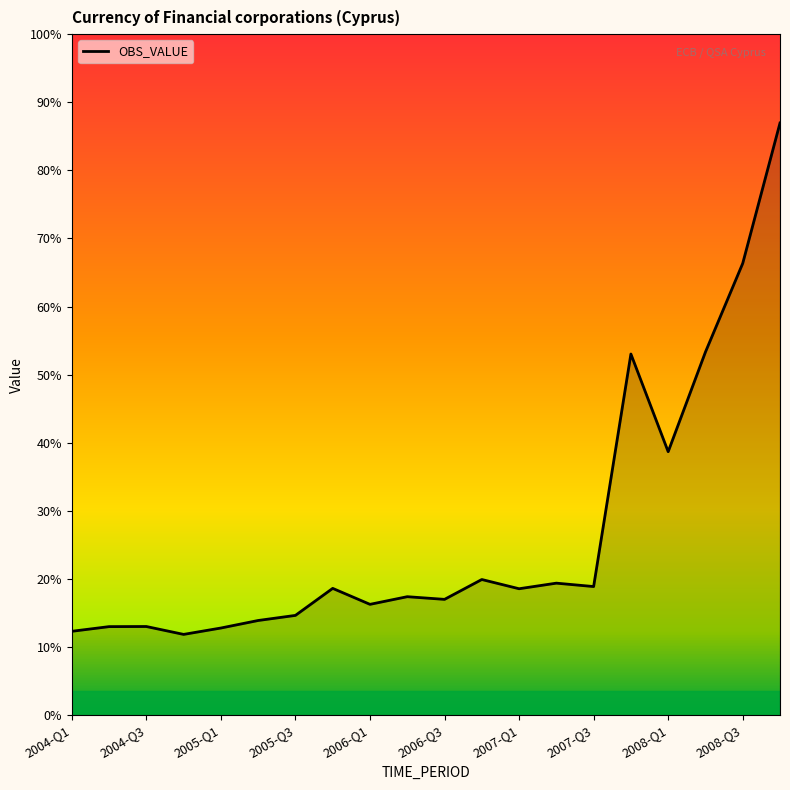

Does the chart have visible grid lines?

No